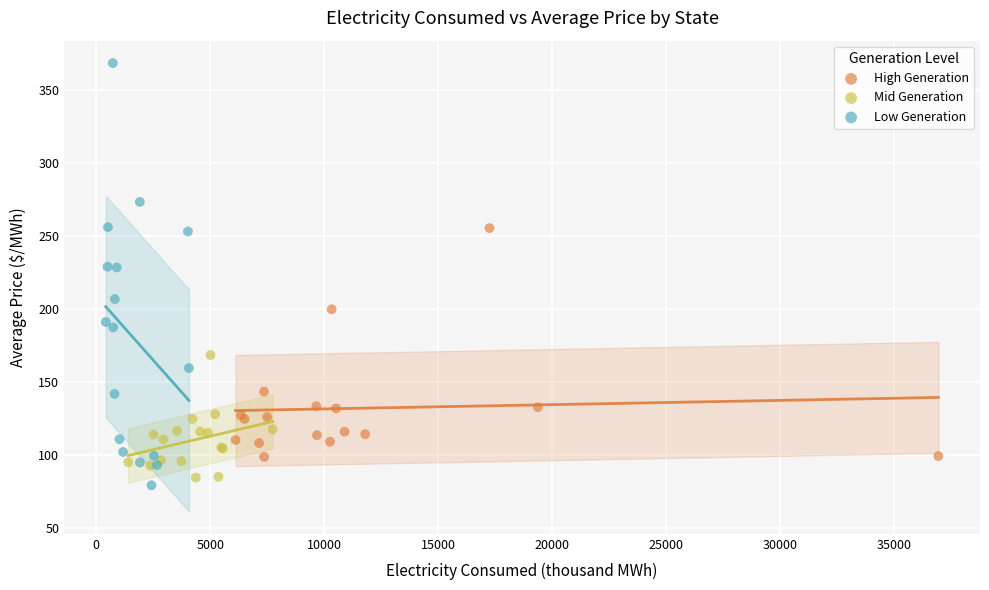

Which series has the widest spread of Y values?

Low Generation